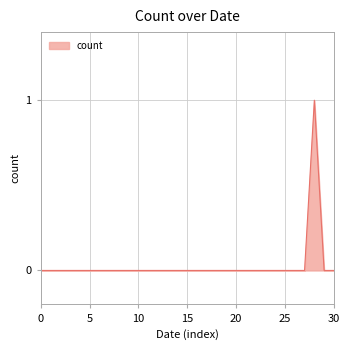

Is this an area chart (filled region under the line)?

Yes